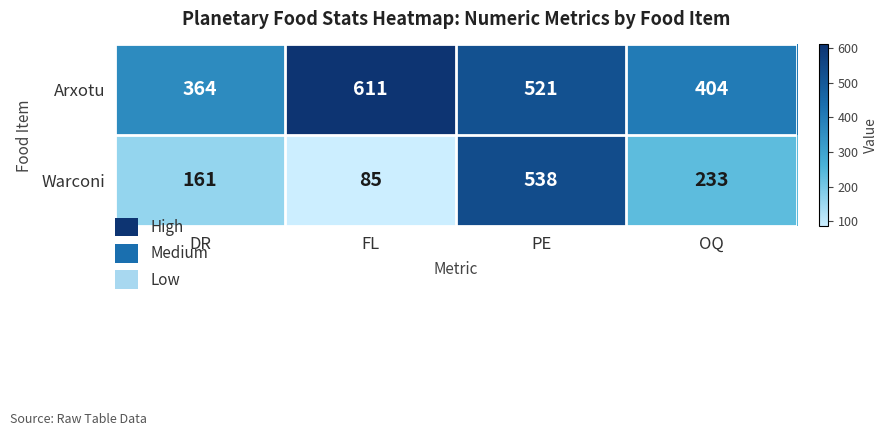

What value does the Warconi series have at OQ, to the nearest 5?

235